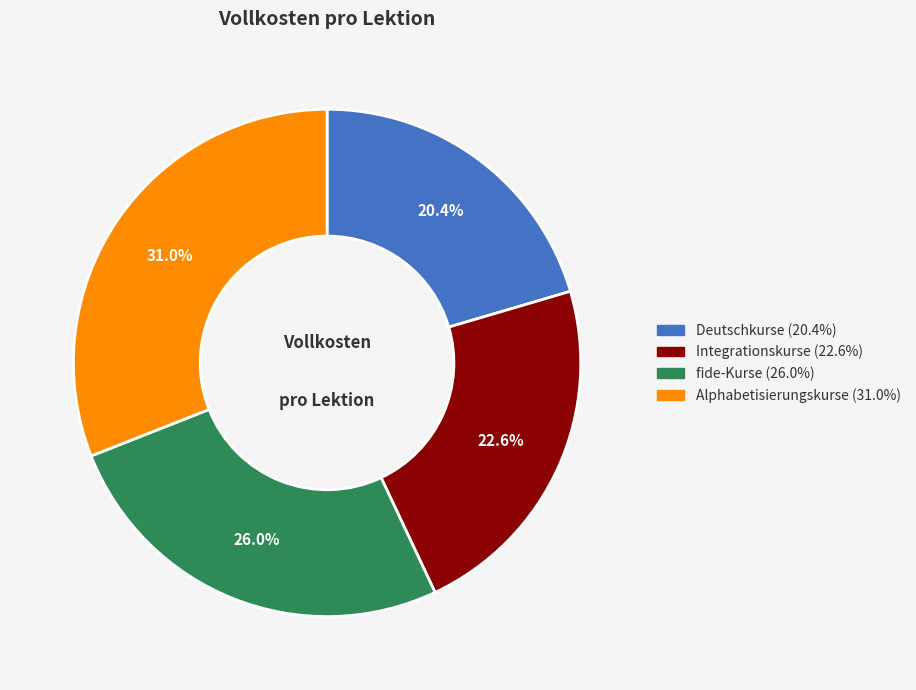

What percentage is the Integrationskurse slice, to the nearest percent?

23%